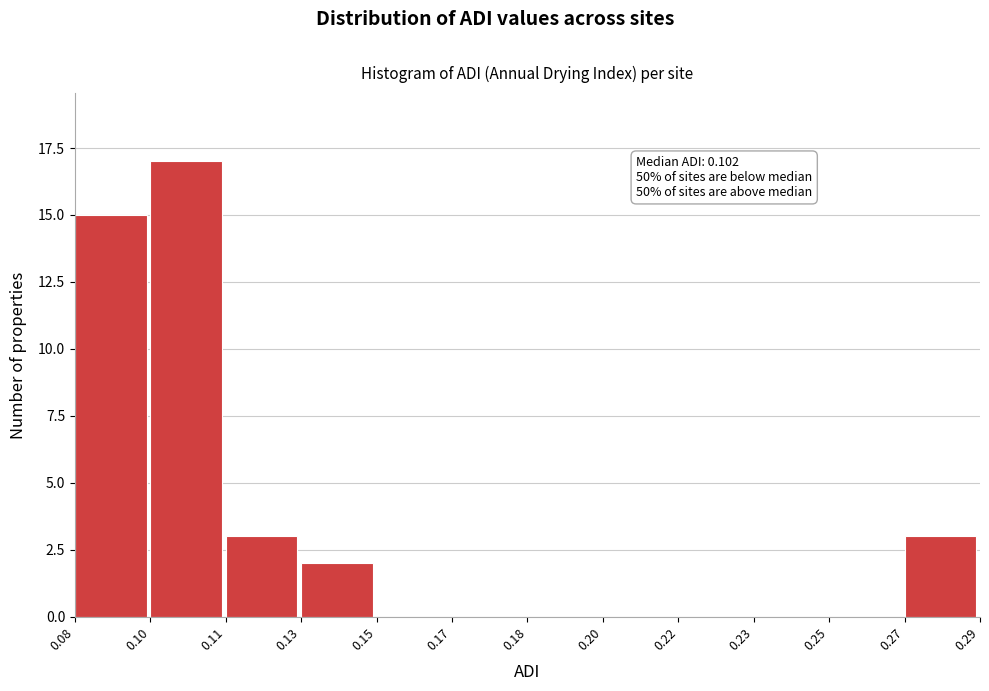

Reading right to left, list all the values displayed in this chart.

0.27=3	0.25=0	0.23=0	0.22=0	0.20=0	0.18=0	0.17=0	0.15=0	0.13=2	0.11=3	0.10=17	0.08=15